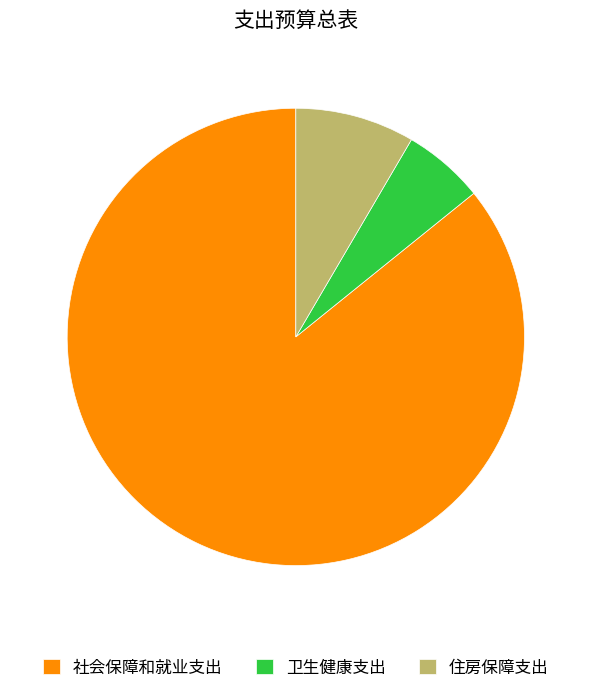

Do 卫生健康支出 and 住房保障支出 together represent more than half of the pie?

No